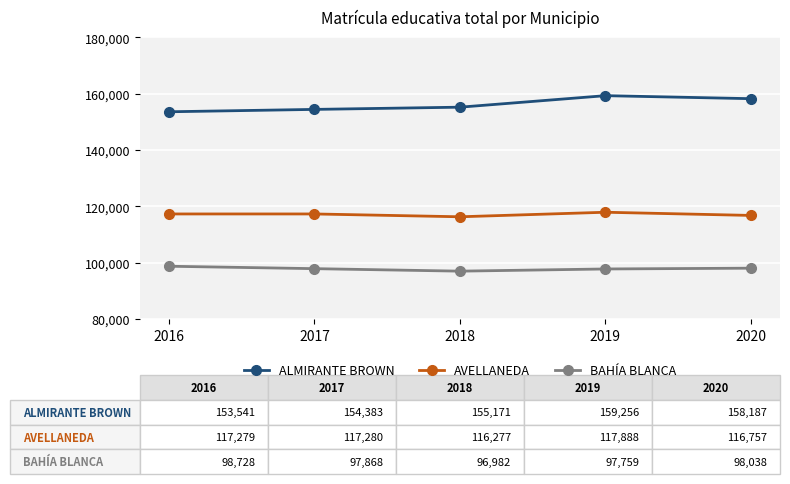

The value of ALMIRANTE BROWN at 2019 is 284185. True or false?

False